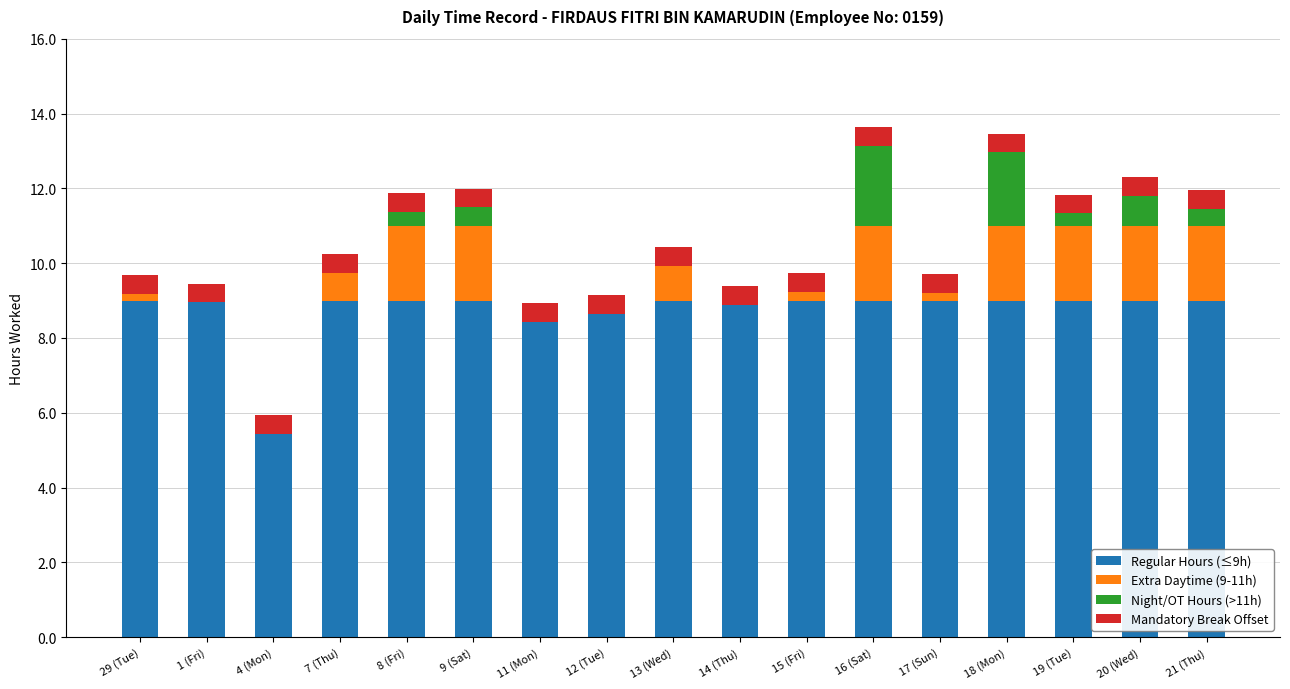

What are all the series names shown in the legend?

Regular Hours (≤9h), Extra Daytime (9-11h), Night/OT Hours (>11h), Mandatory Break Offset